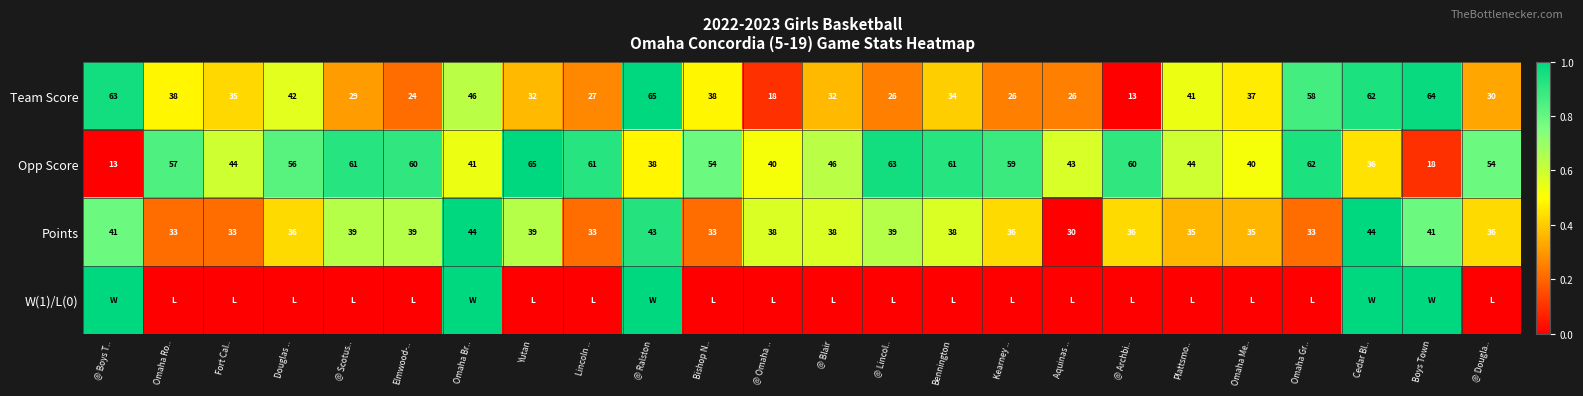

What is the sum of all Points values?

892